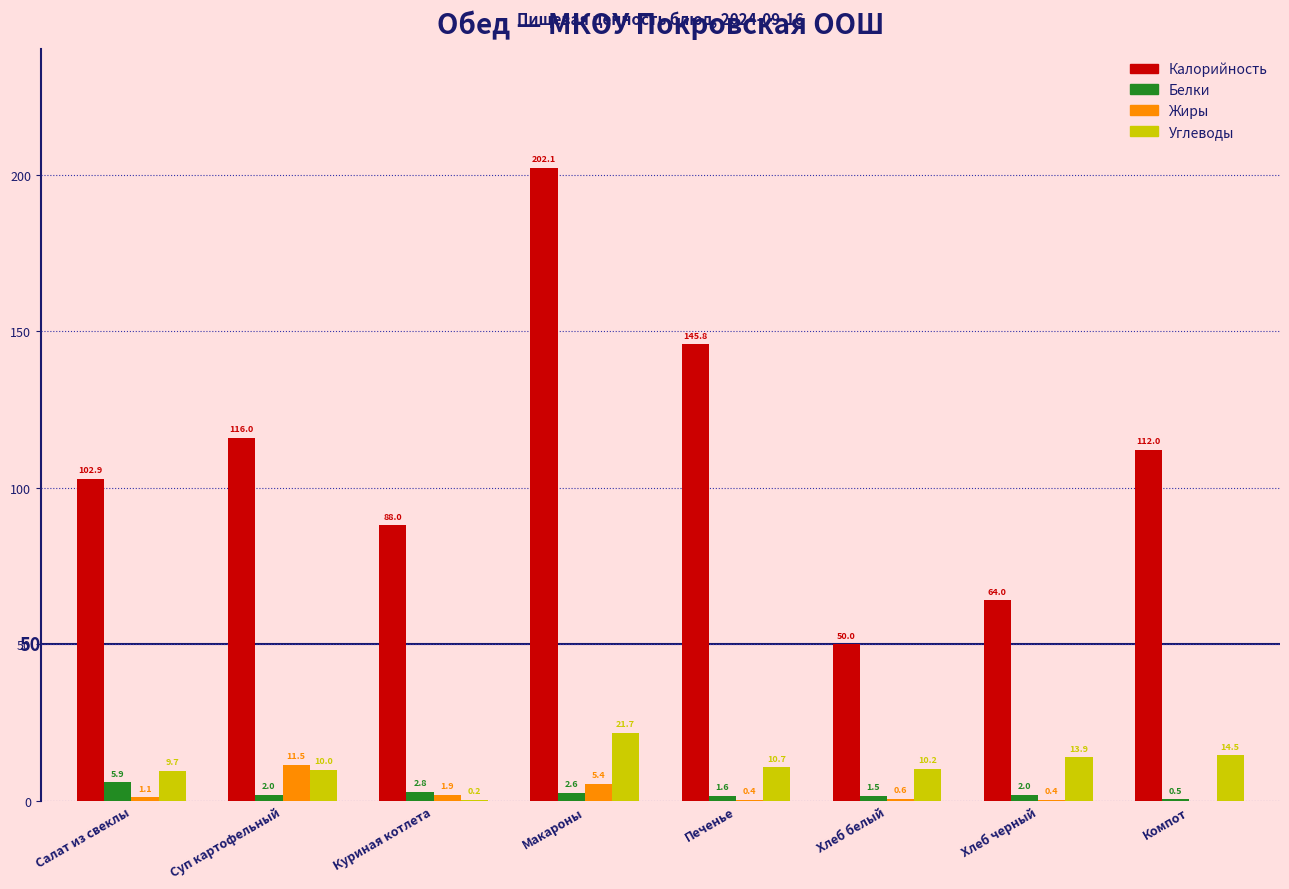

Reading left to right, what are all the values shown in this chart?

Калорийность: Салат из свеклы=102.9	Суп картофельный=116.0	Куриная котлета=88.0	Макароны=202.1	Печенье=145.8	Хлеб белый=50.0	Хлеб черный=64.0	Компот=112.0
Белки: Салат из свеклы=5.9	Суп картофельный=2.0	Куриная котлета=2.8	Макароны=2.6	Печенье=1.6	Хлеб белый=1.5	Хлеб черный=2.0	Компот=0.5
Жиры: Салат из свеклы=1.1	Суп картофельный=11.5	Куриная котлета=1.9	Макароны=5.4	Печенье=0.4	Хлеб белый=0.6	Хлеб черный=0.4	Компот=0.0
Углеводы: Салат из свеклы=9.7	Суп картофельный=10.0	Куриная котлета=0.2	Макароны=21.7	Печенье=10.7	Хлеб белый=10.2	Хлеб черный=13.9	Компот=14.5